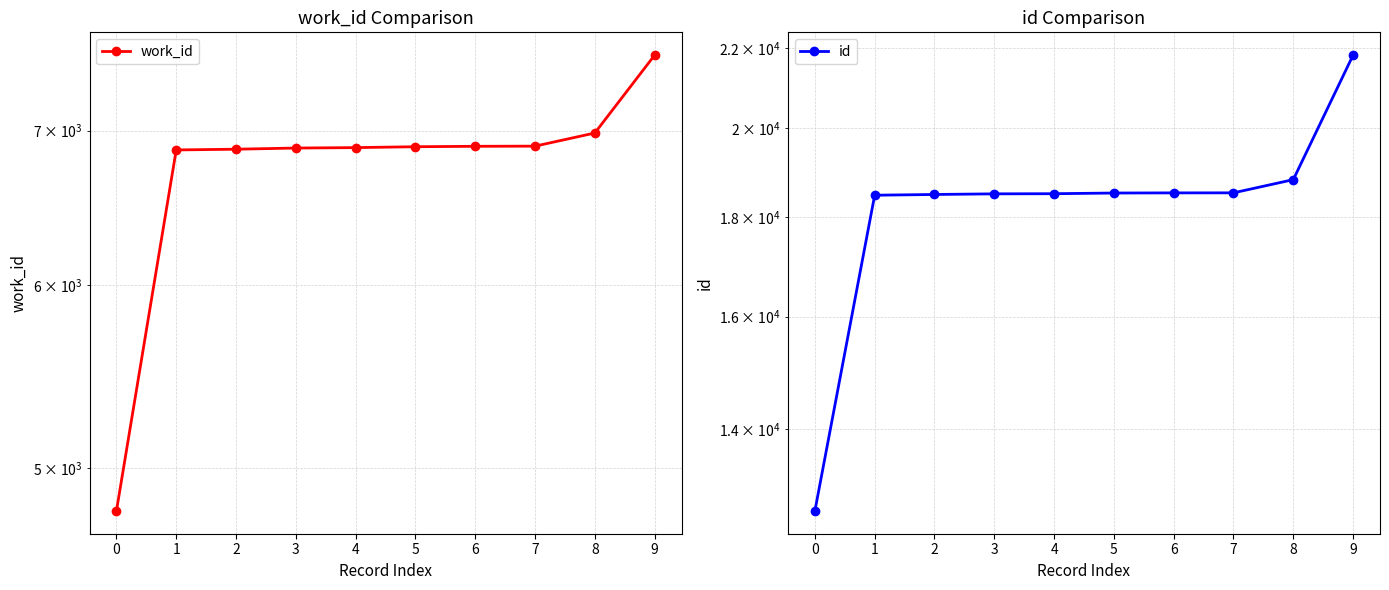

What is the difference between the maximum and minimum values in the id series?

9102